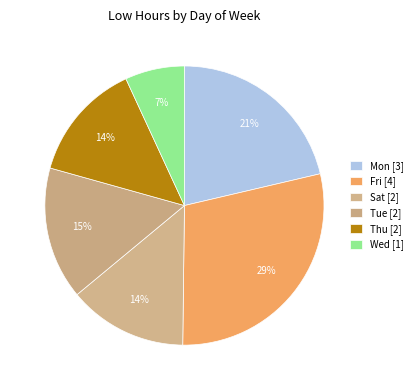

Which category has the smallest portion of the pie?

Wed (1)